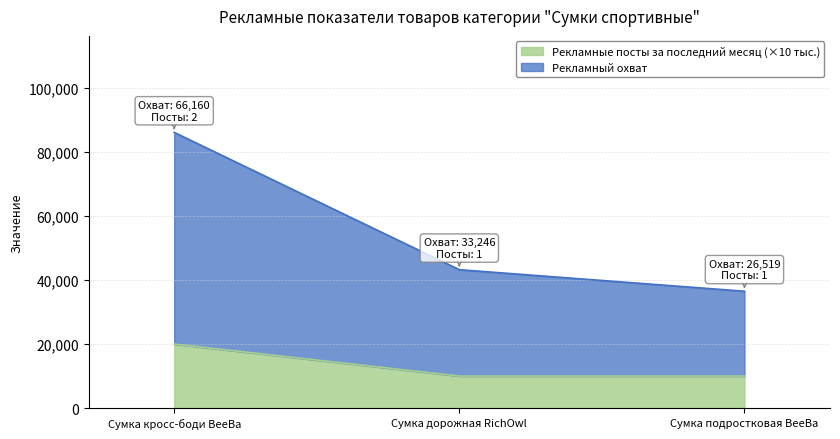

At which label does Рекламные посты за последний месяц reach its peak?

Сумка кросс-боди BeeBa